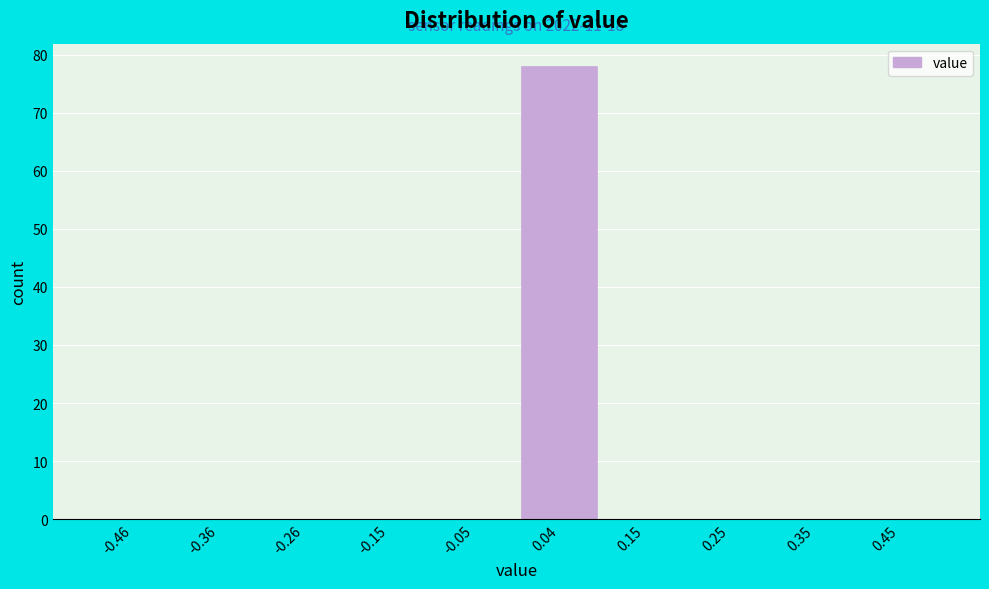

Over which range of the x-axis is the bar tallest?

0.0 to 0.1